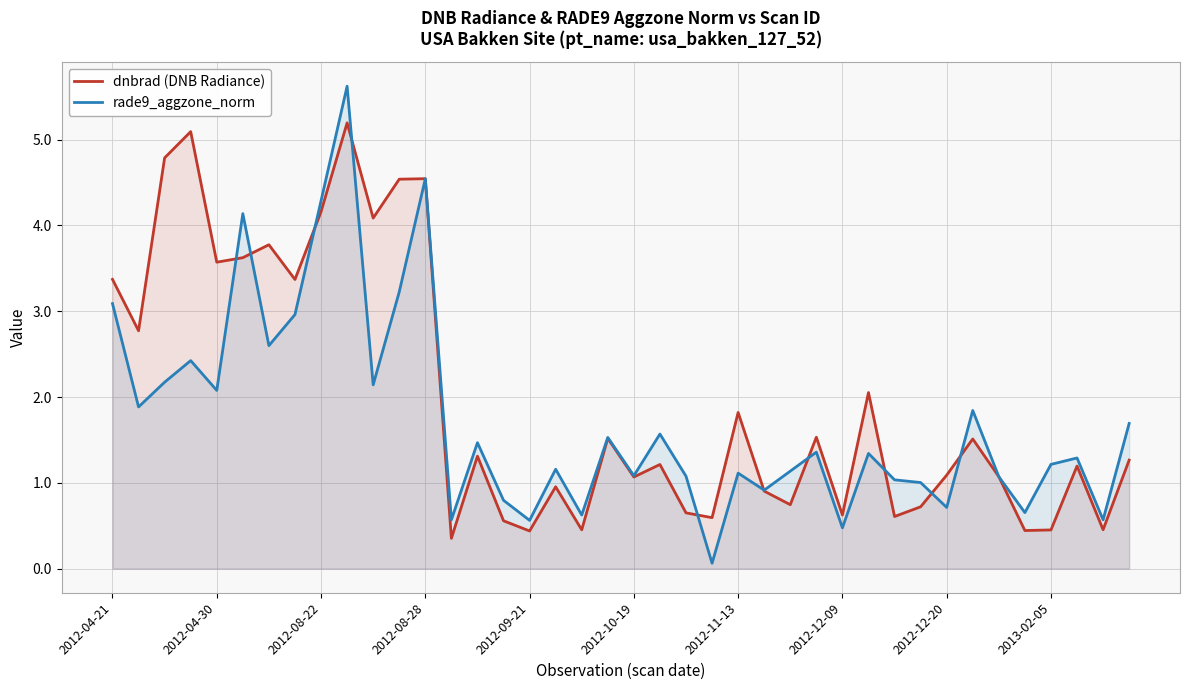

List the series in order of their peak value, lowest first.

dnbrad (DNB Radiance), rade9_aggzone_norm